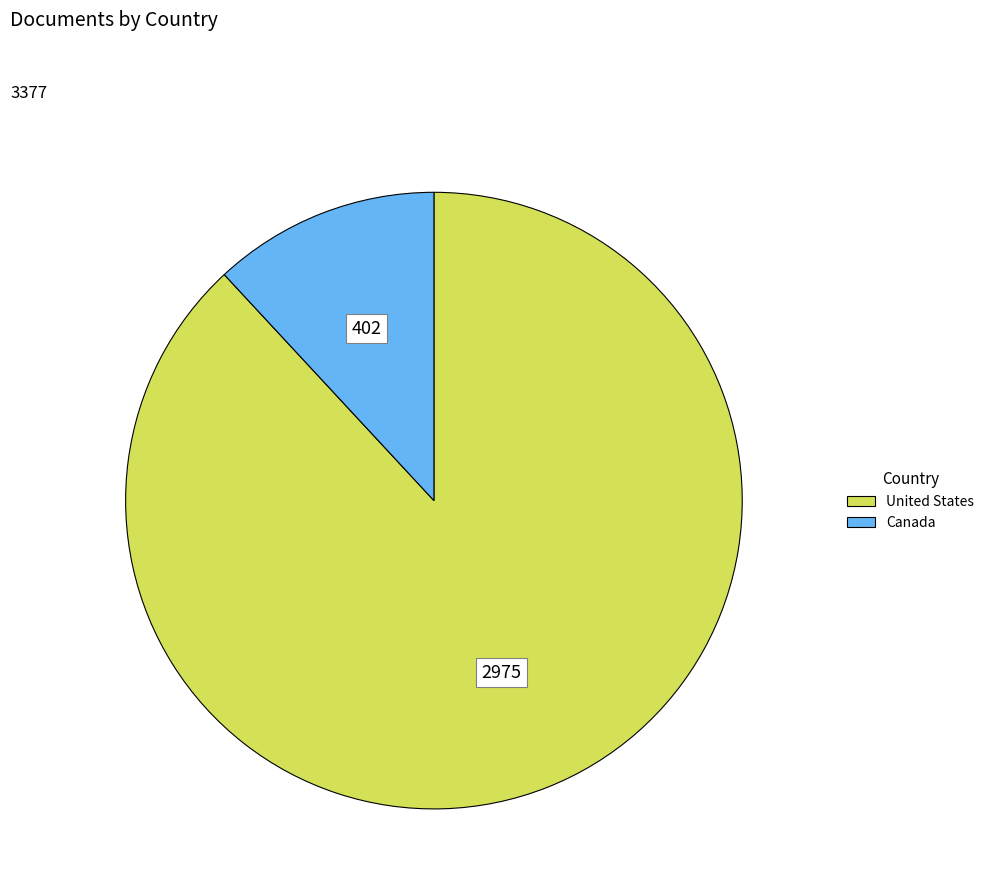

Which has a higher value, Canada or United States?

United States